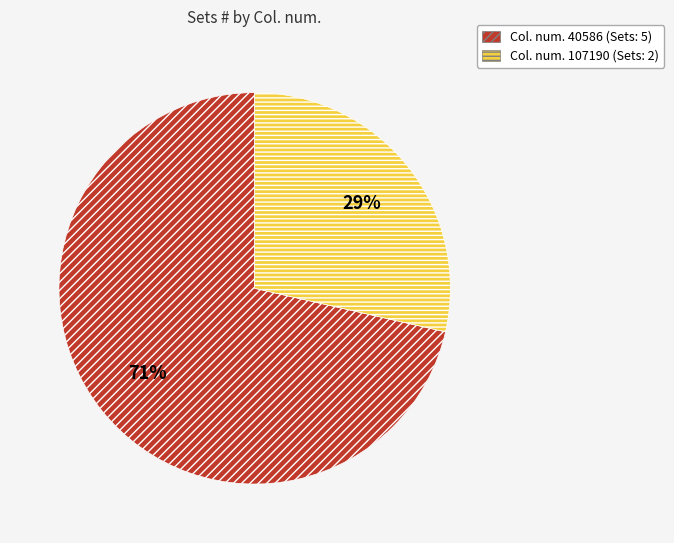

Is there a majority slice in this chart?

Yes